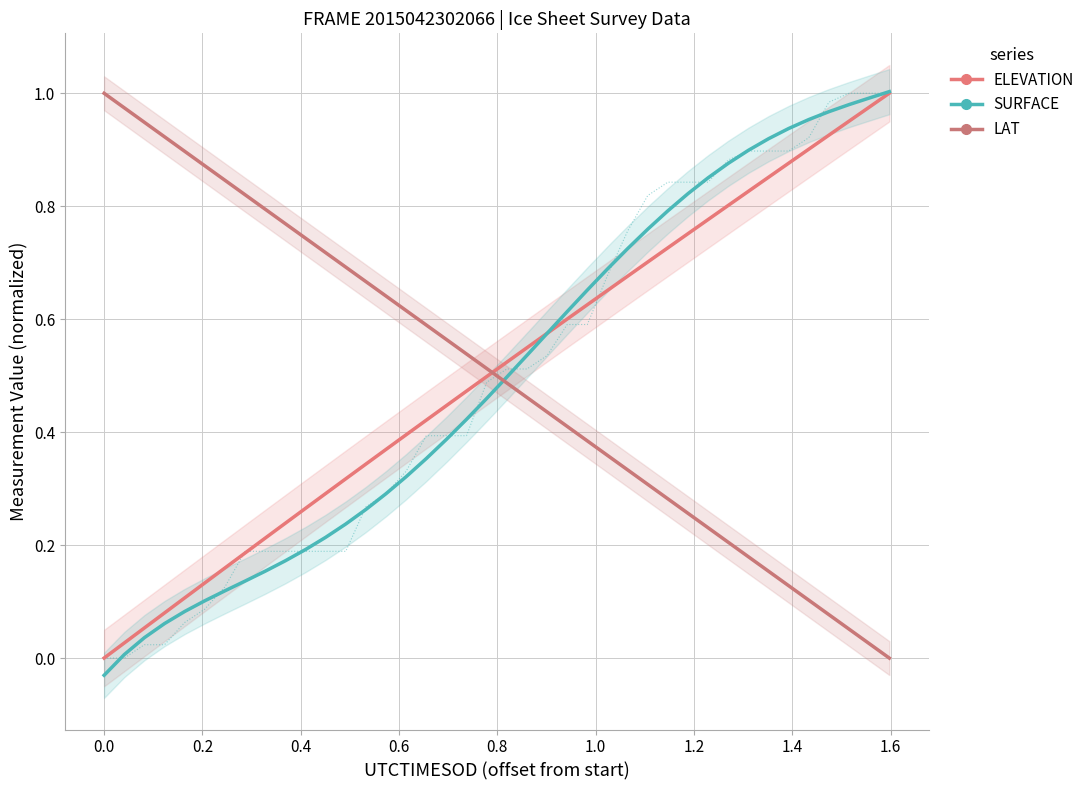

Does the chart have visible grid lines?

Yes